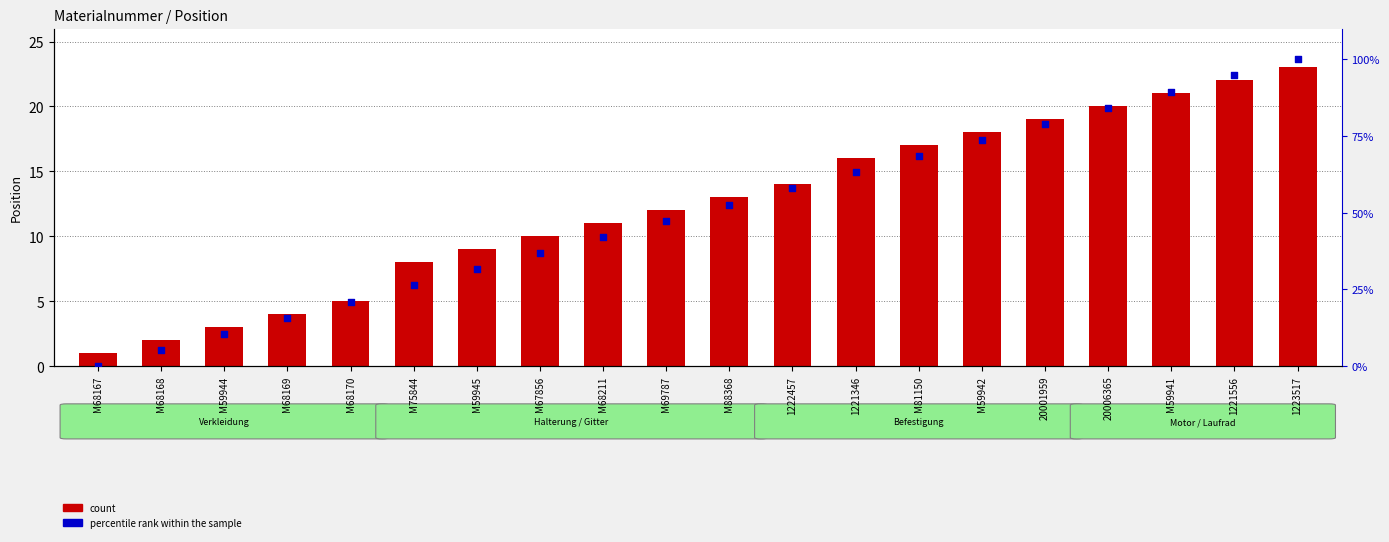

At which category is the sum across all series the highest?

1223517